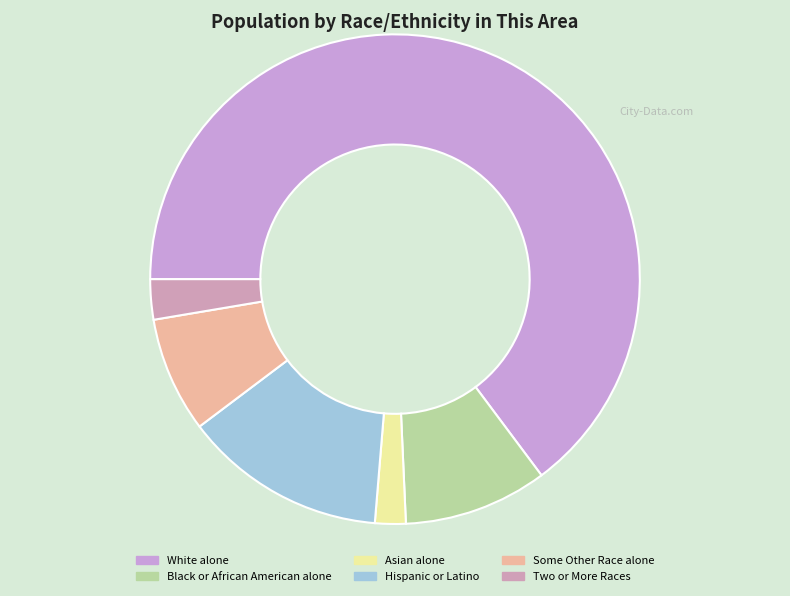

What portion of the pie excludes Asian alone?

98.0%